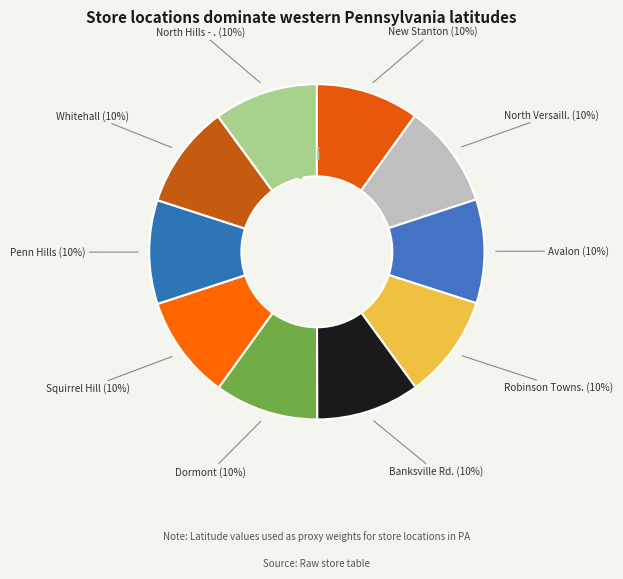

To the nearest percent, what portion does Whitehall represent?

10%